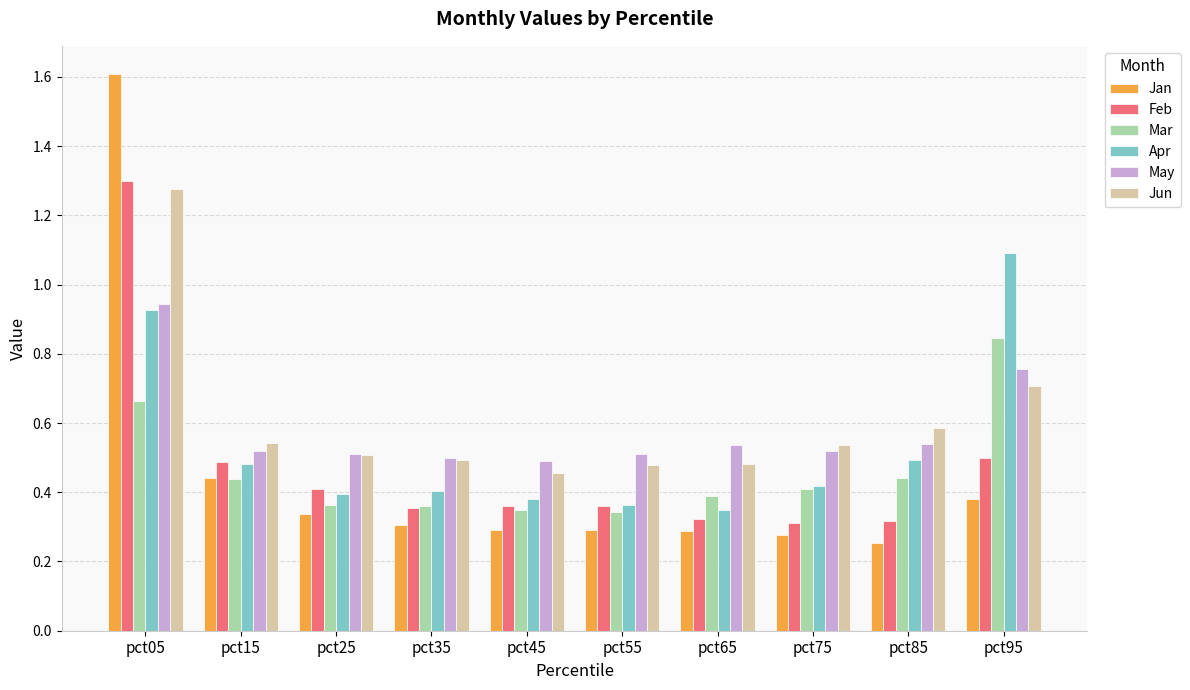

Which series has the widest spread of values?

Jan